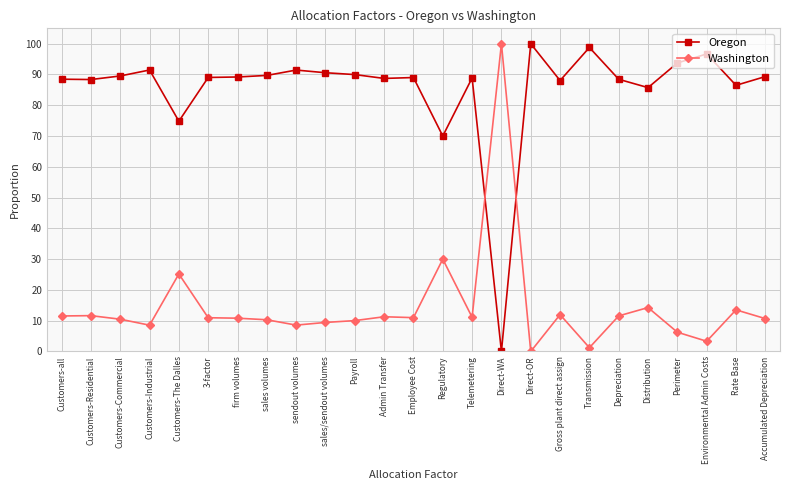

Reading left to right, list all the values displayed in this chart.

Oregon: 0.9	0.9	0.9	0.9	0.7	0.9	0.9	0.9	0.9	0.9	0.9	0.9	0.9	0.7	0.9	0.0	1.0	0.9	1.0	0.9	0.9	0.9	1.0	0.9	0.9
Washington: 0.1	0.1	0.1	0.1	0.3	0.1	0.1	0.1	0.1	0.1	0.1	0.1	0.1	0.3	0.1	1.0	0.0	0.1	0.0	0.1	0.1	0.1	0.0	0.1	0.1